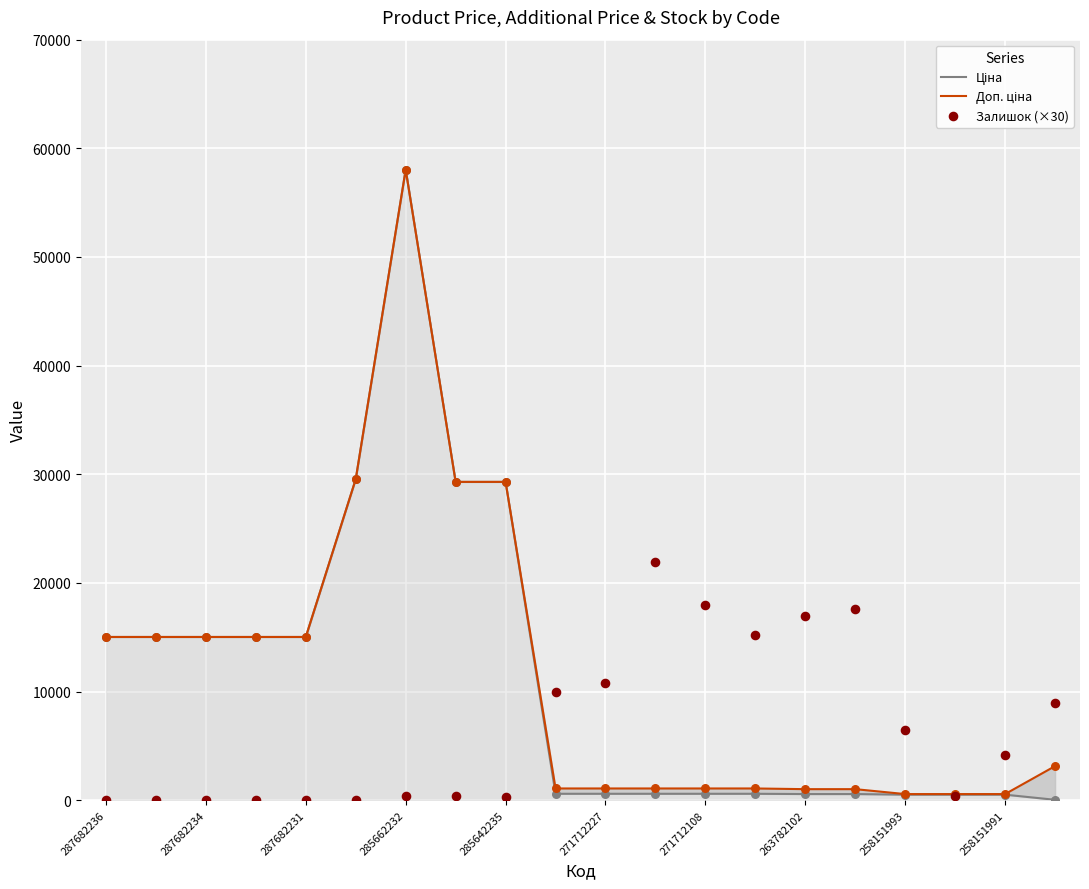

What are all the series names shown in the legend?

Ціна, Доп. ціна, Залишок (×30)